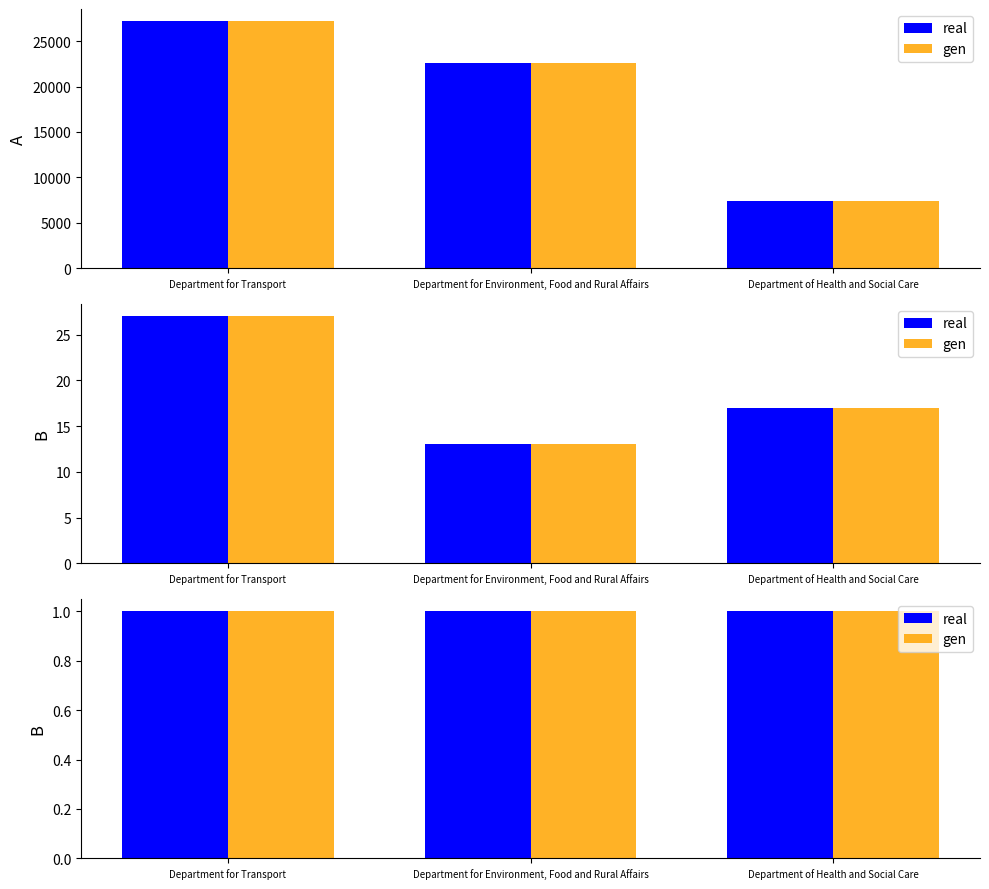

Does the chart contain any negative values?

No